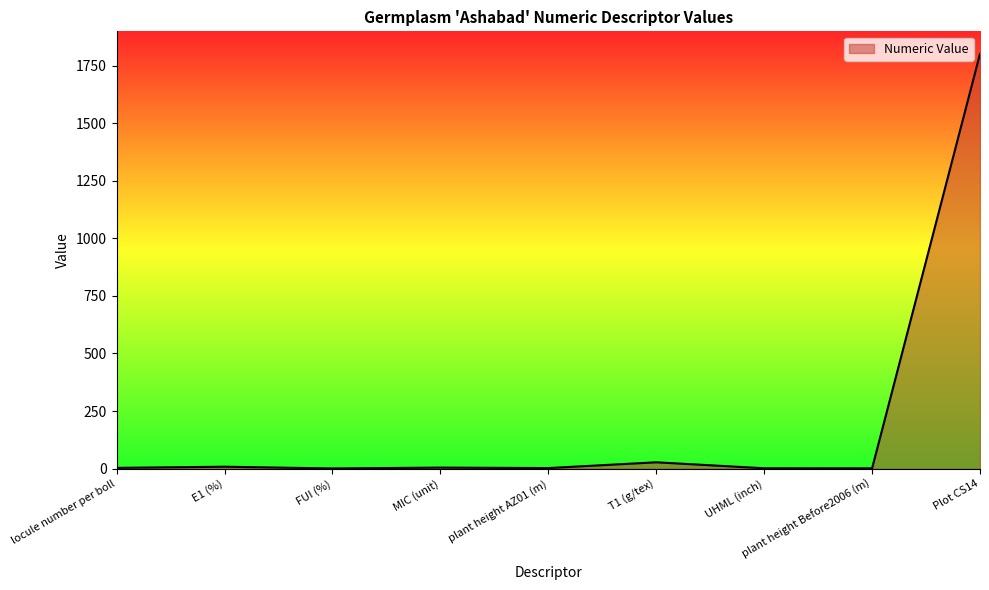

Which label corresponds to the largest value in the chart?

Plot CS14